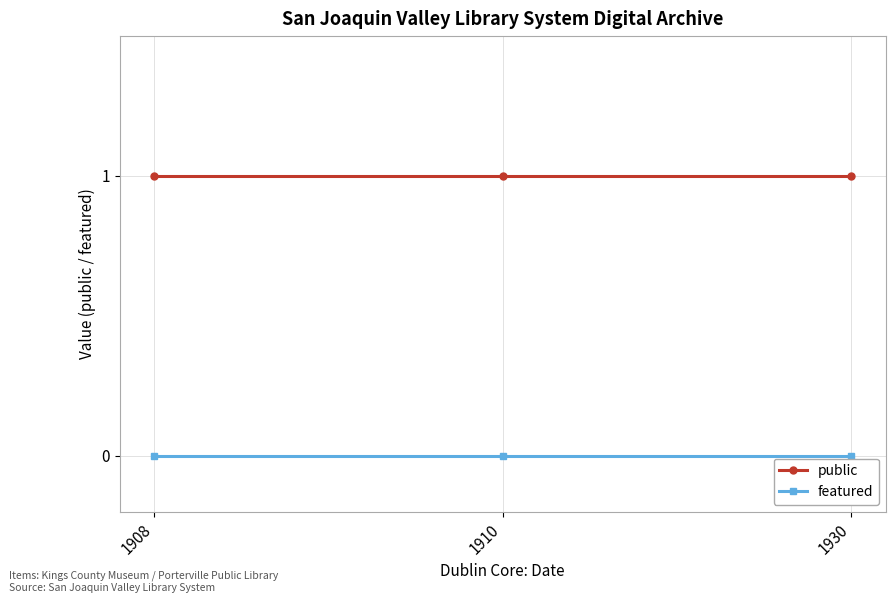

Rank the series by their maximum value, from lowest to highest.

featured, public